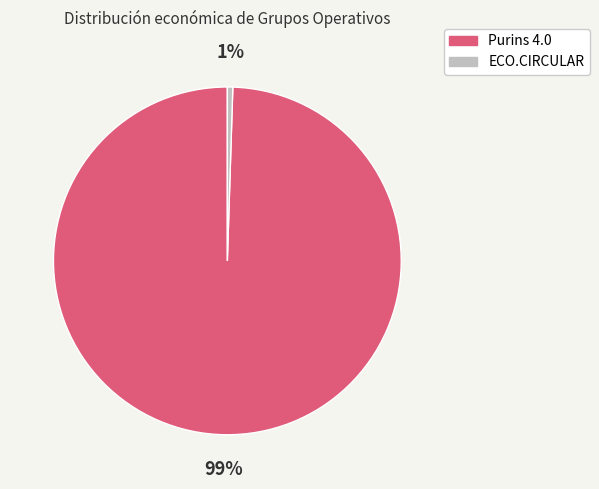

To the nearest percent, what portion does Purins 4.0 represent?

99%